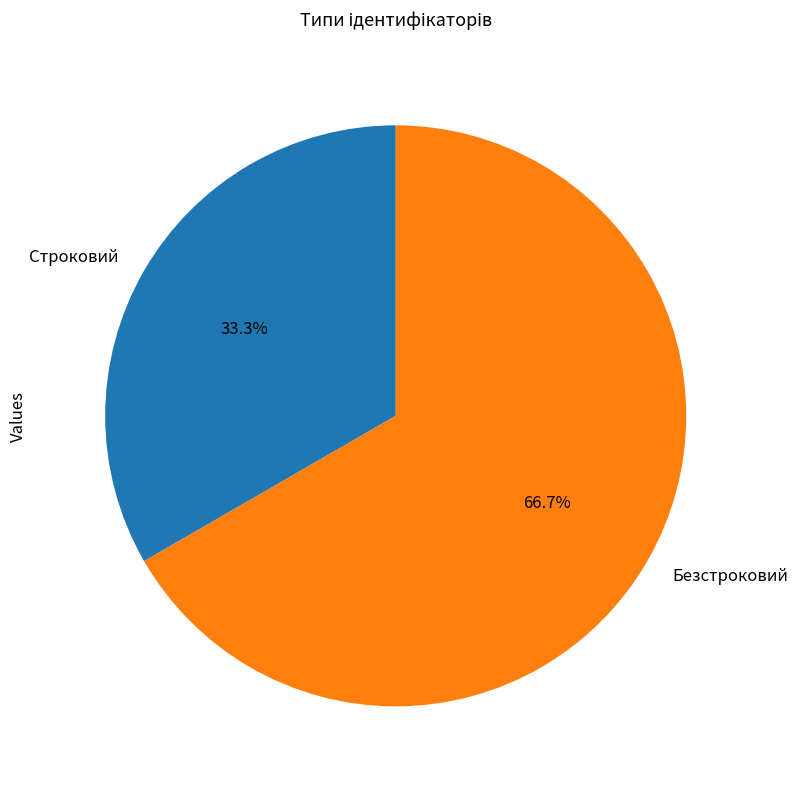

To the nearest percent, what percentage of the pie is Строковий?

33%